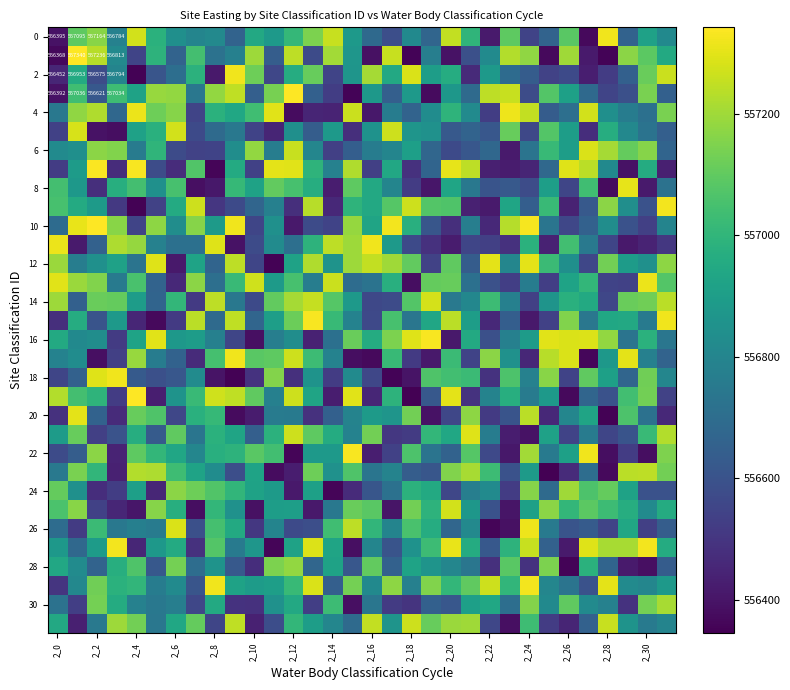

Where does the 18 series first go above 556783?

2_2